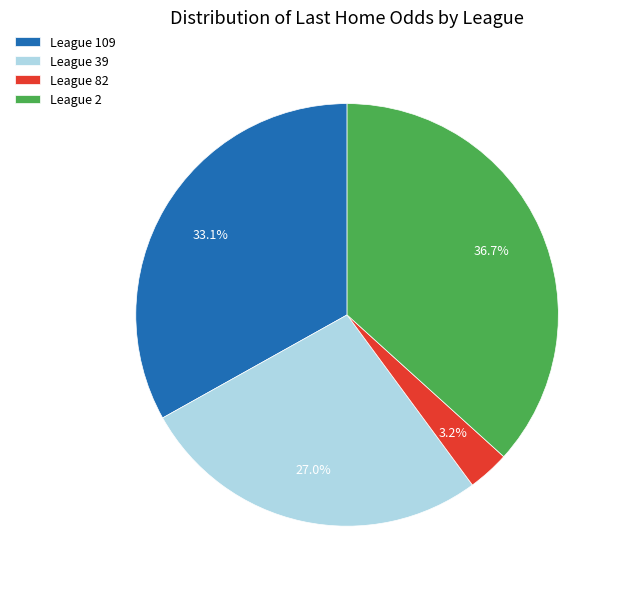

Count the number of slices in the pie.

4